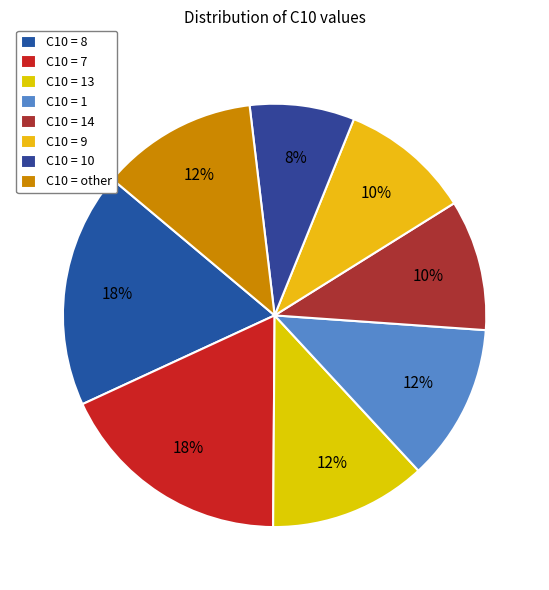

Which category has the smallest portion of the pie?

C10 = 10